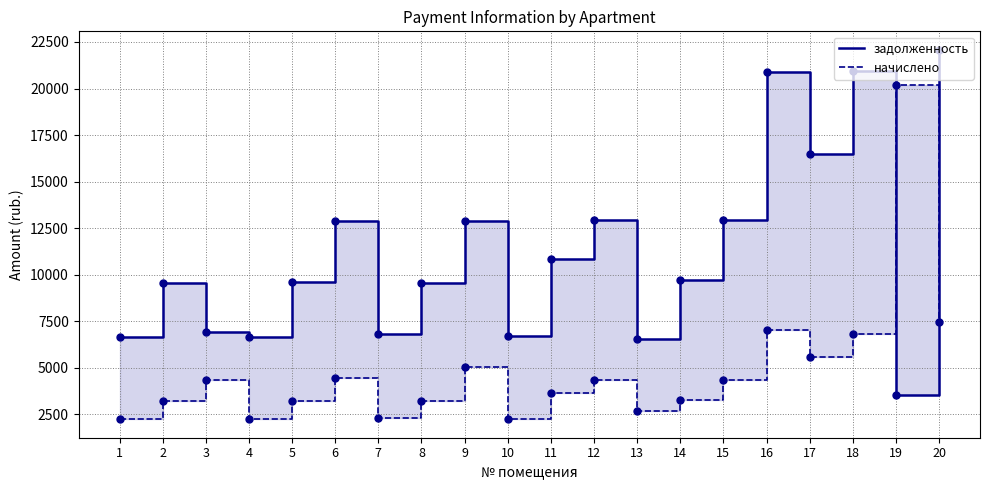

How many distinct data groups are displayed?

2